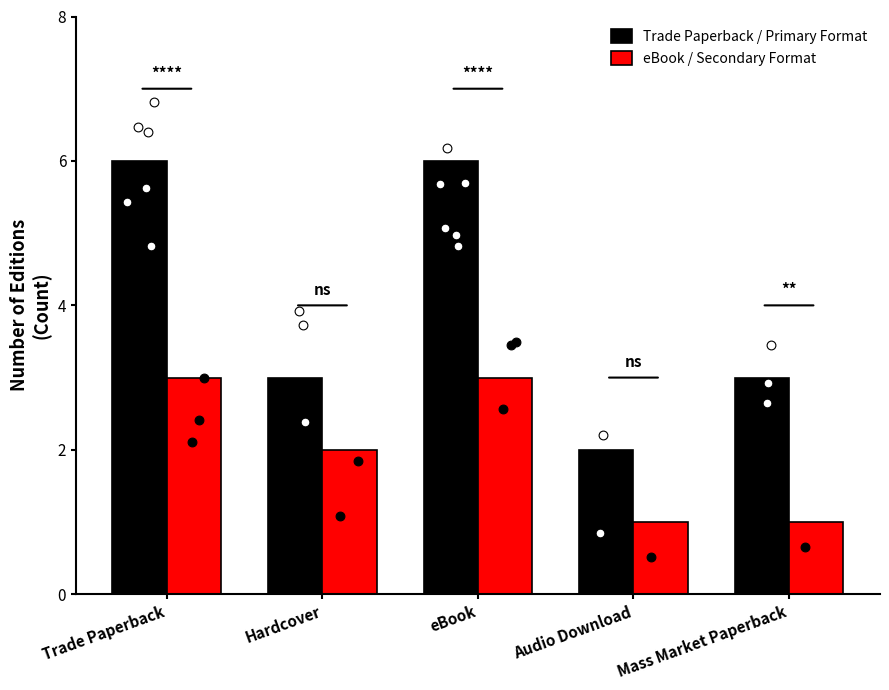

Is the value of eBook / Secondary Format at eBook greater than the value of Trade Paperback / Primary Format at Audio Download?

Yes